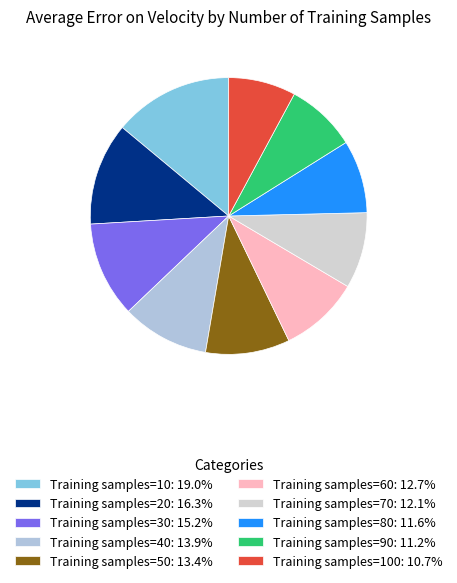

Which category has the smallest portion of the pie?

100